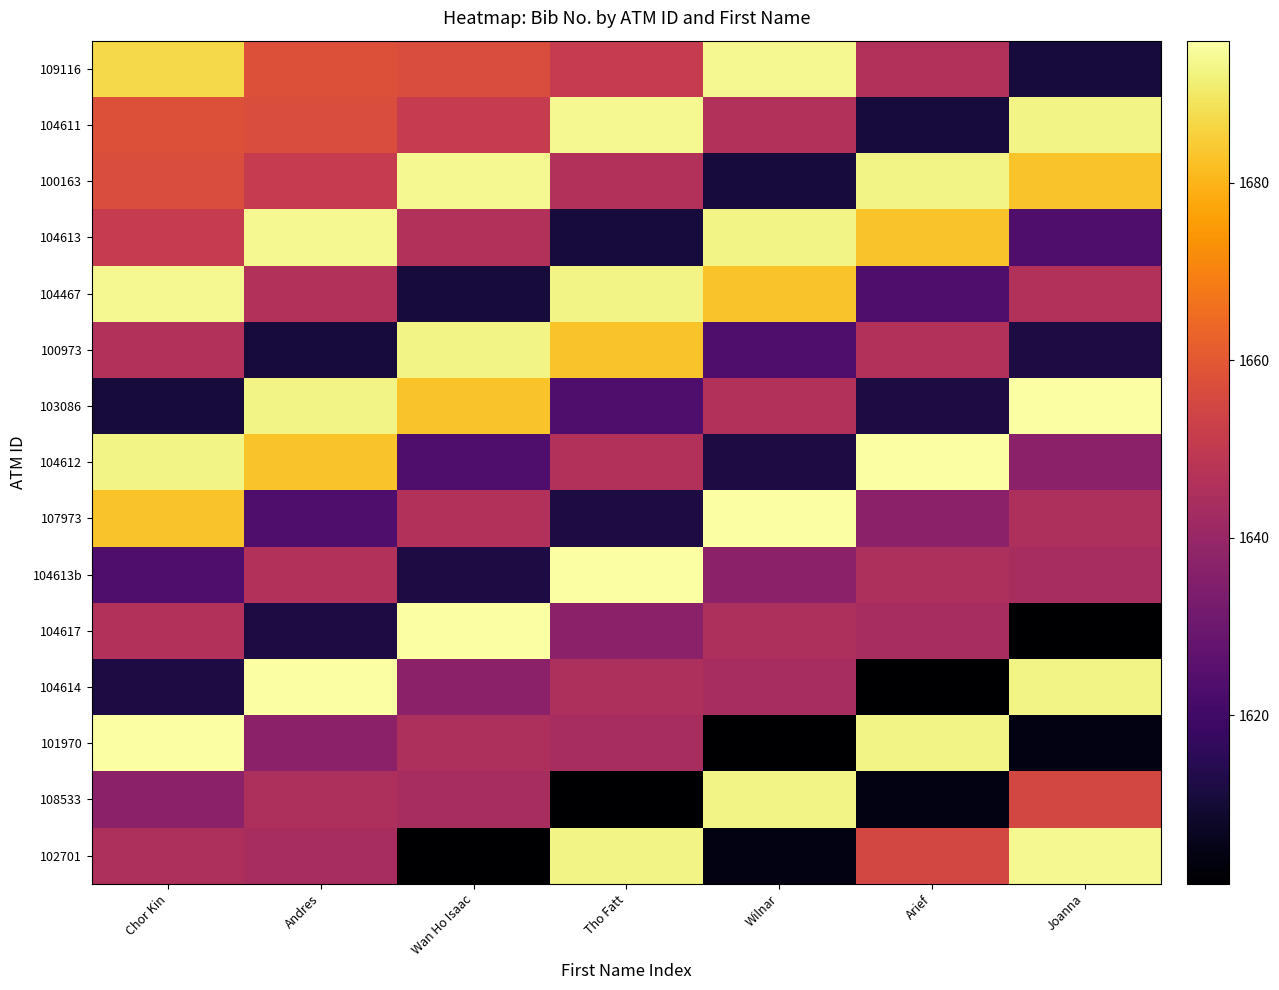

List the series in order of their peak value, highest first.

103086, 104612, 107973, 104613b, 104617, 104614, 101970, 109116, 104611, 100163, 104613, 104467, 102701, 100973, 108533